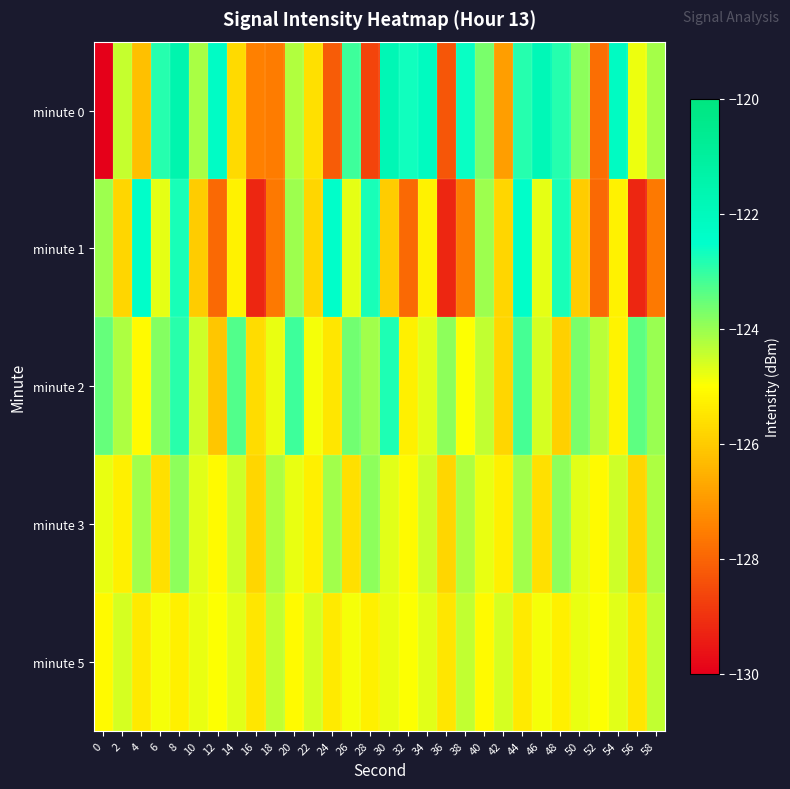

Which category has the highest value across all series?

8